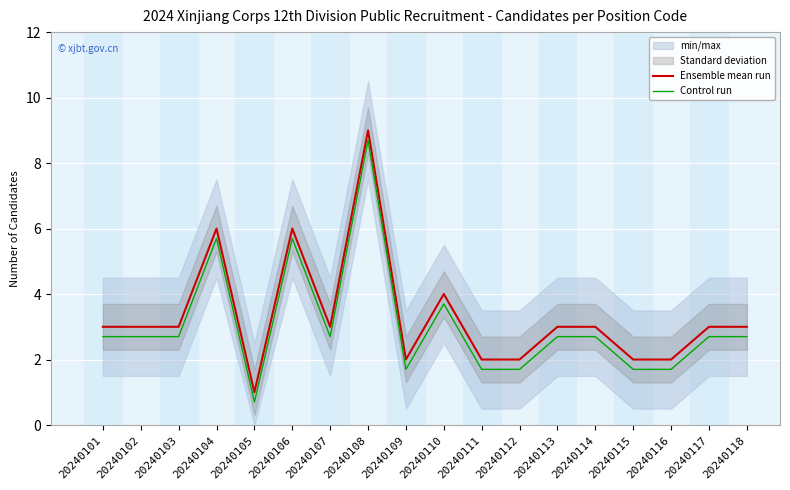

Count the number of data series in this chart.

2